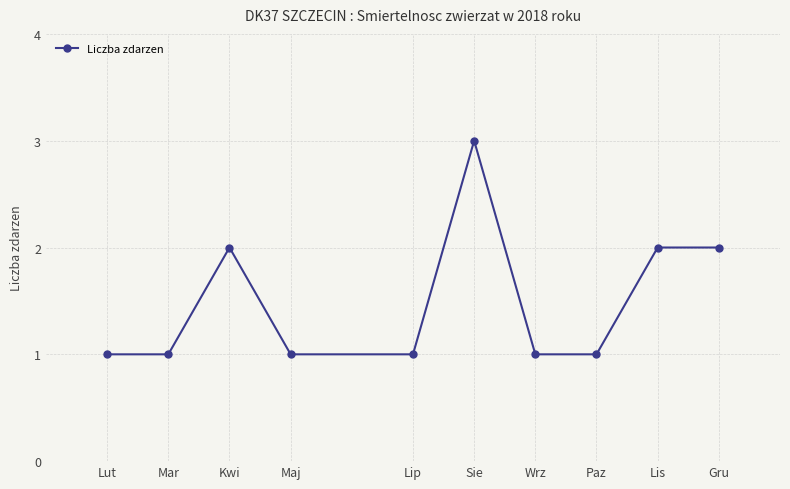

Where is the first local maximum?

Kwi